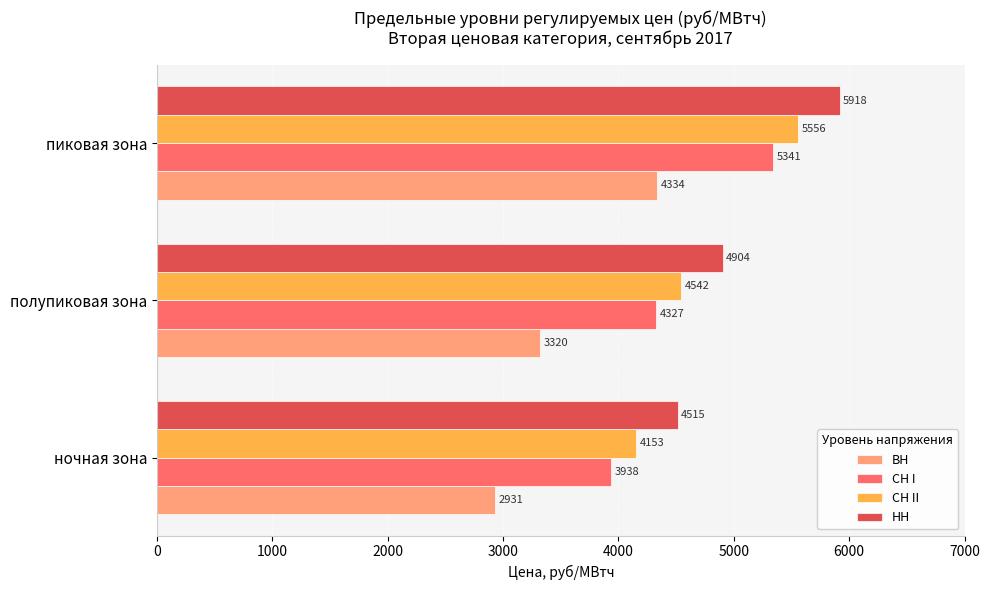

List the labels in order of СН I value, smallest first.

ночная зона, полупиковая зона, пиковая зона